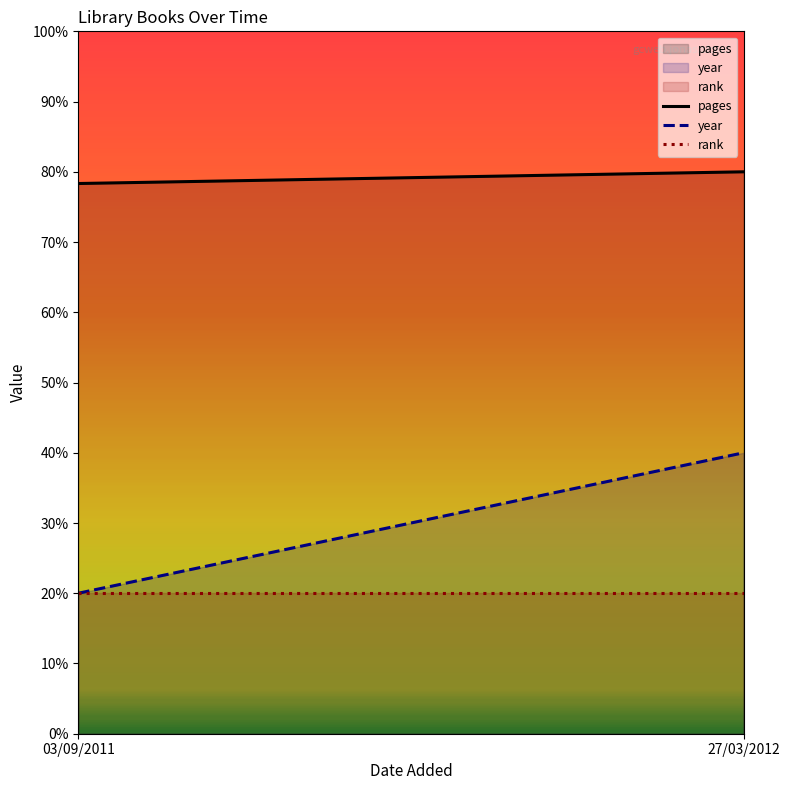

What position from the left is 03/09/2011?

1